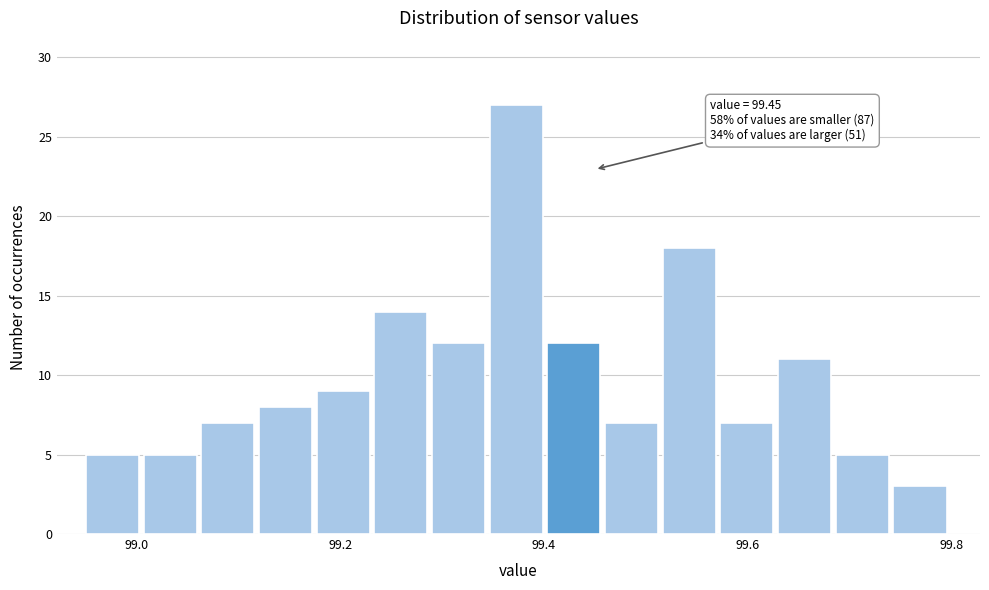

Around what value on the x-axis is the tallest bar? Give the approximate position of its centre, as read against the axis.

99.38